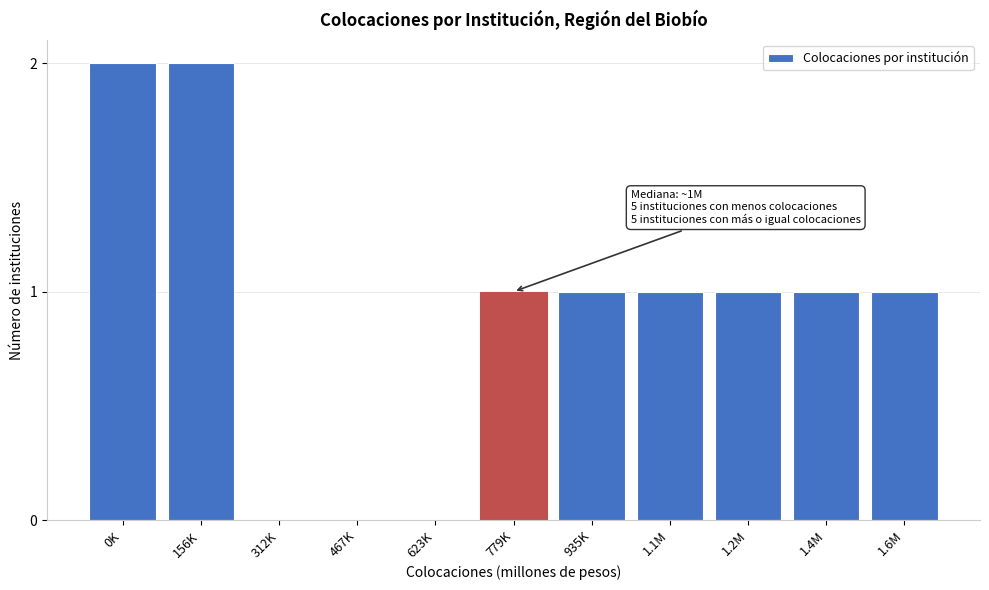

Reading left to right, list all the values displayed in this chart.

0K=2	156K=2	312K=0	467K=0	623K=0	779K=1	935K=1	1.1M=1	1.2M=1	1.4M=1	1.6M=1